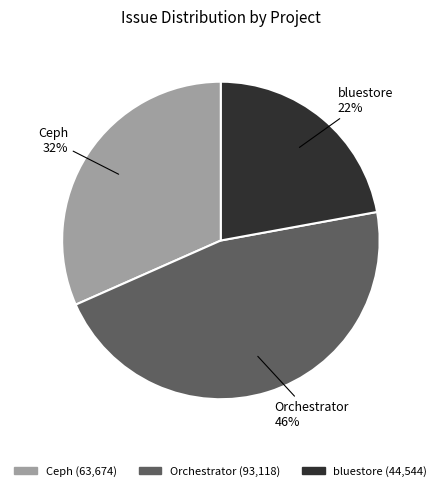

Is there a majority slice in this chart?

No